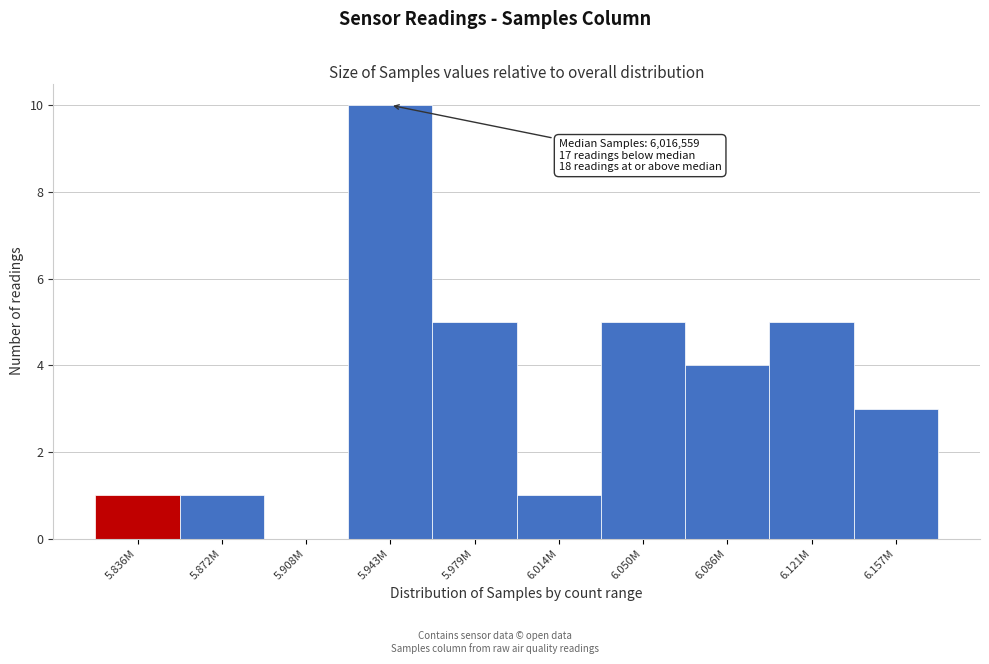

Reading right to left, what are all the values shown in this chart?

6.157M=3	6.121M=5	6.086M=4	6.050M=5	6.014M=1	5.979M=5	5.943M=10	5.908M=0	5.872M=1	5.836M=1